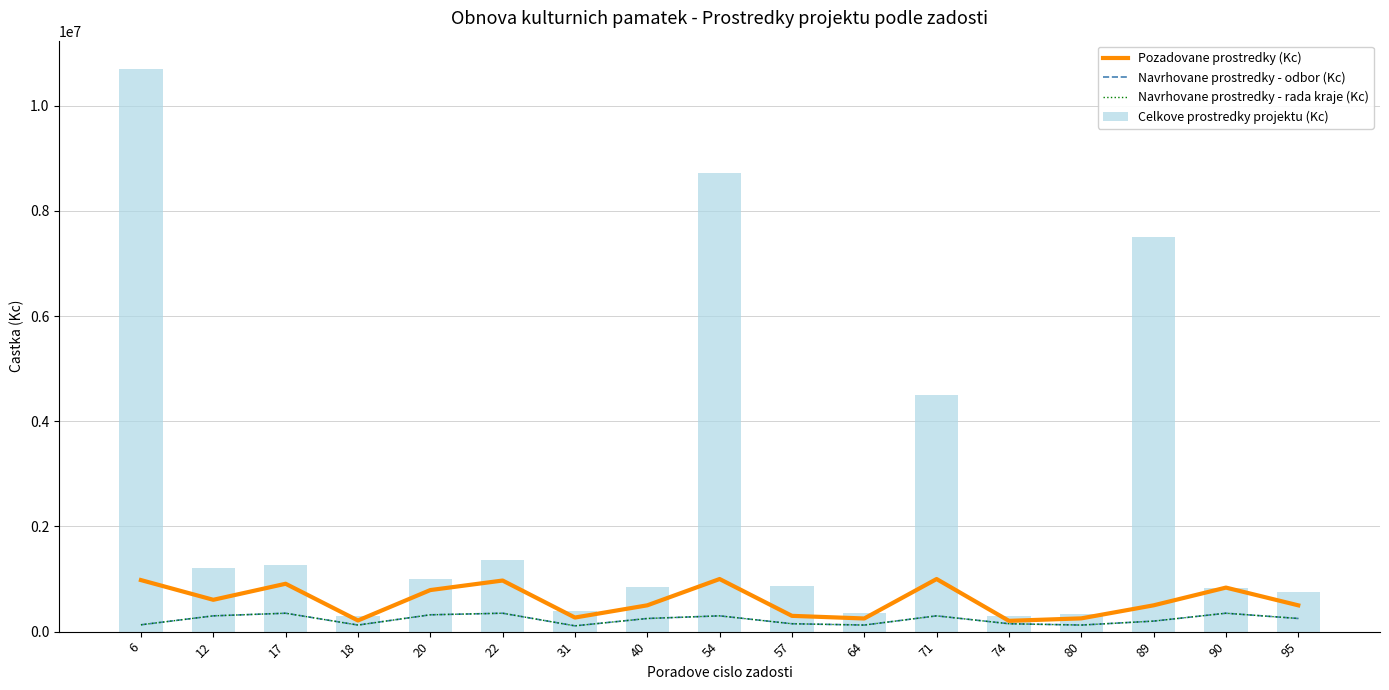

At which label does Celkove prostredky projektu (Kc) reach its peak?

6